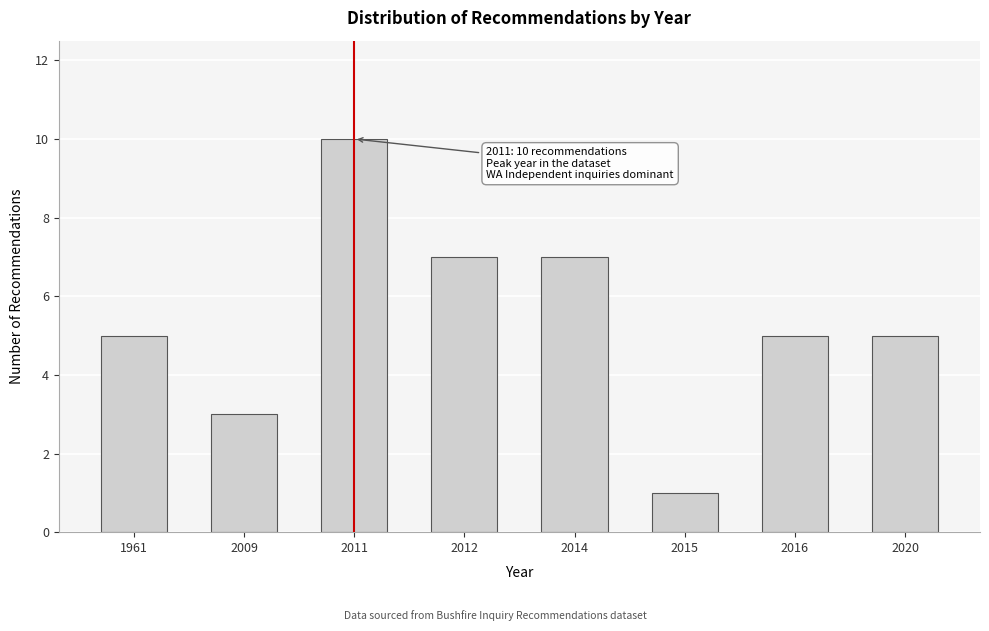

Reading right to left, what are all the values shown in this chart?

2020=5	2016=5	2015=1	2014=7	2012=7	2011=10	2009=3	1961=5